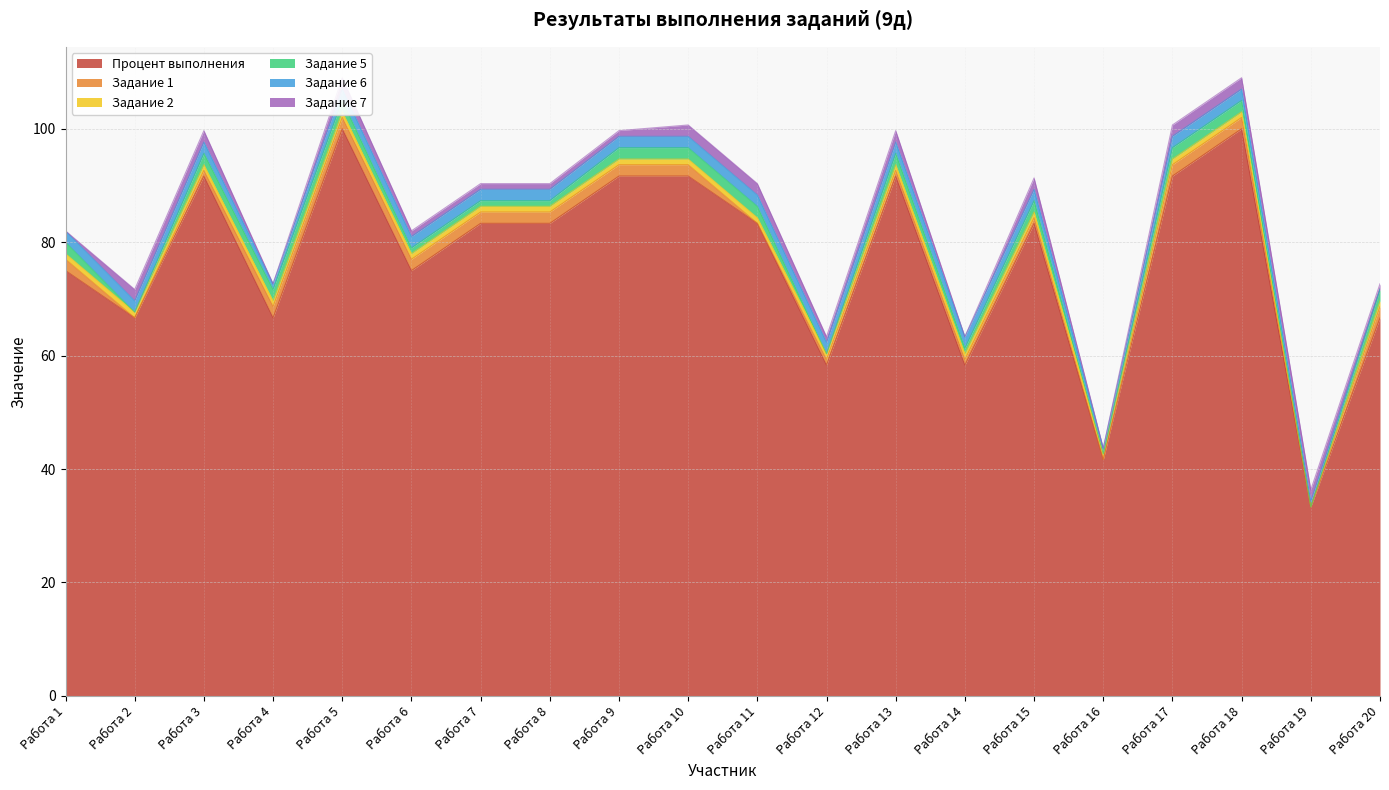

After their last crossing, which series has the higher values: Задание 7 or Задание 2?

Задание 7